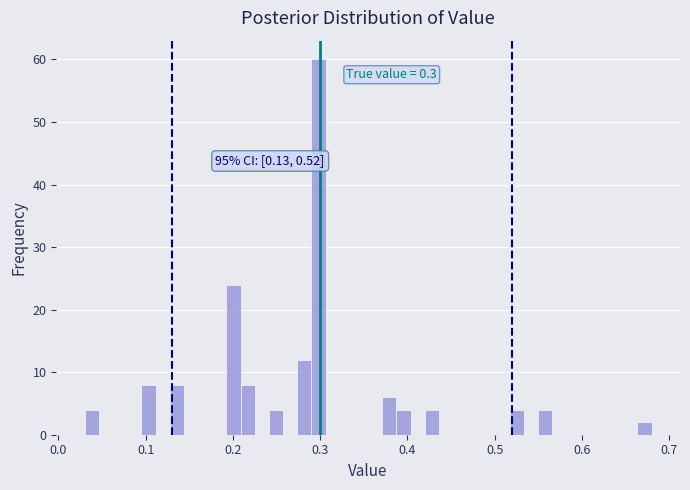

Read against the x-axis, roughly where is the centre of the tallest bar?

0.30